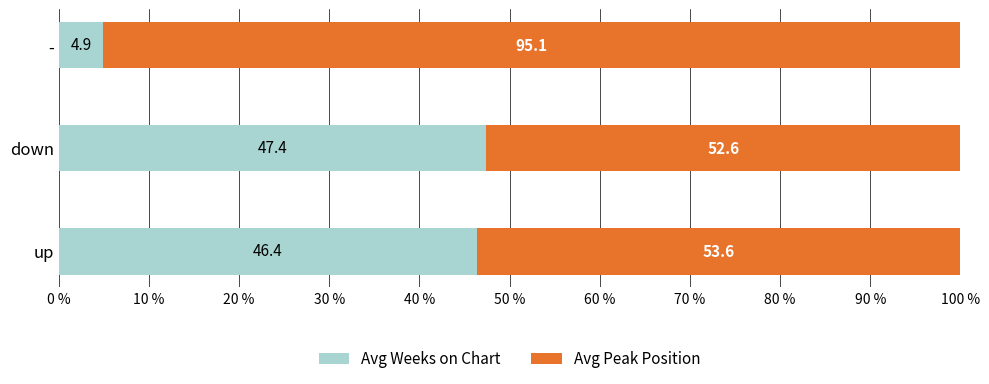

What is the total value across all series at down?

100.0